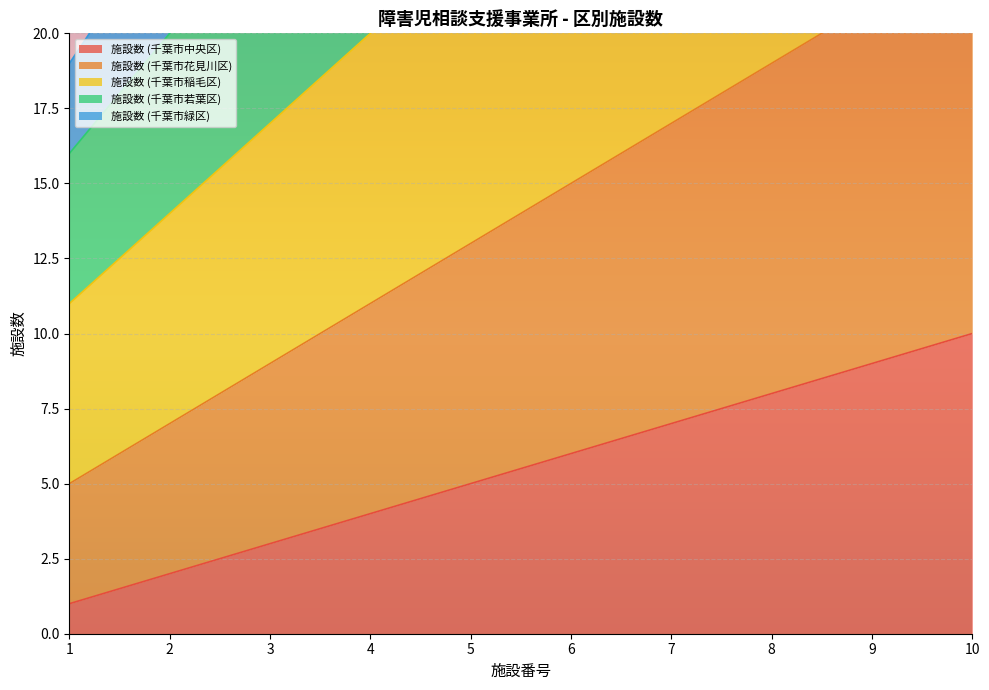

Where is 施設数 (千葉市花見川区) nearest to the value 14?

5